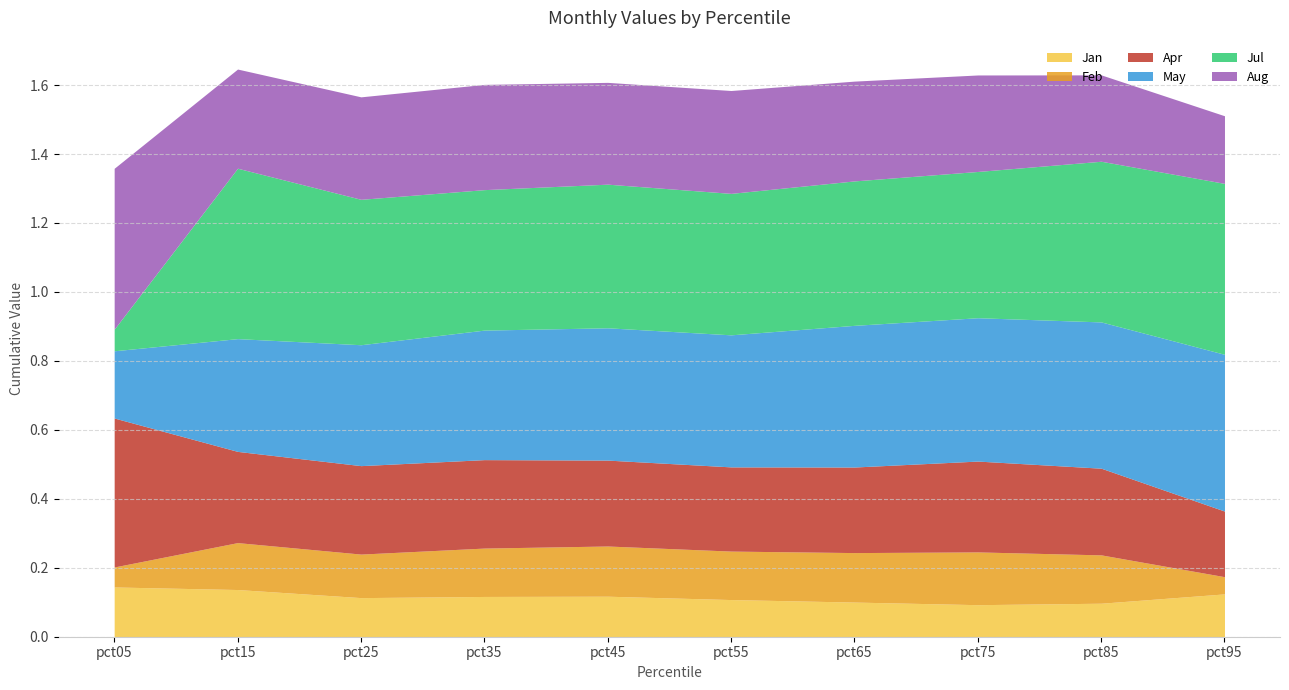

Where is the first local minimum for Apr?

pct55